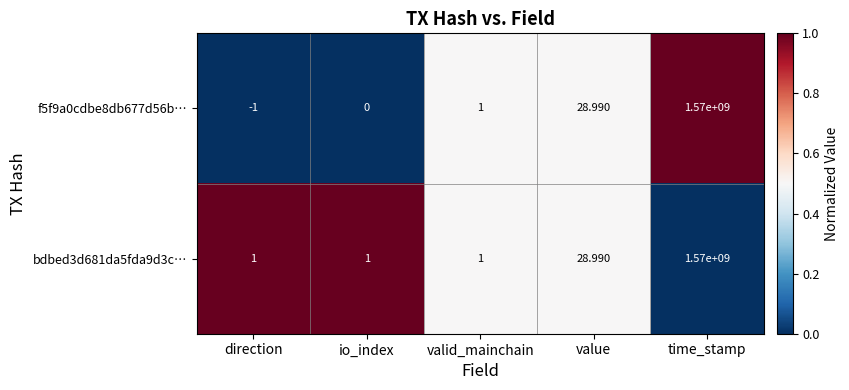

Is the value of bdbed3d681da5fda9d3c… at value greater than the value of f5f9a0cdbe8db677d56b… at direction?

Yes